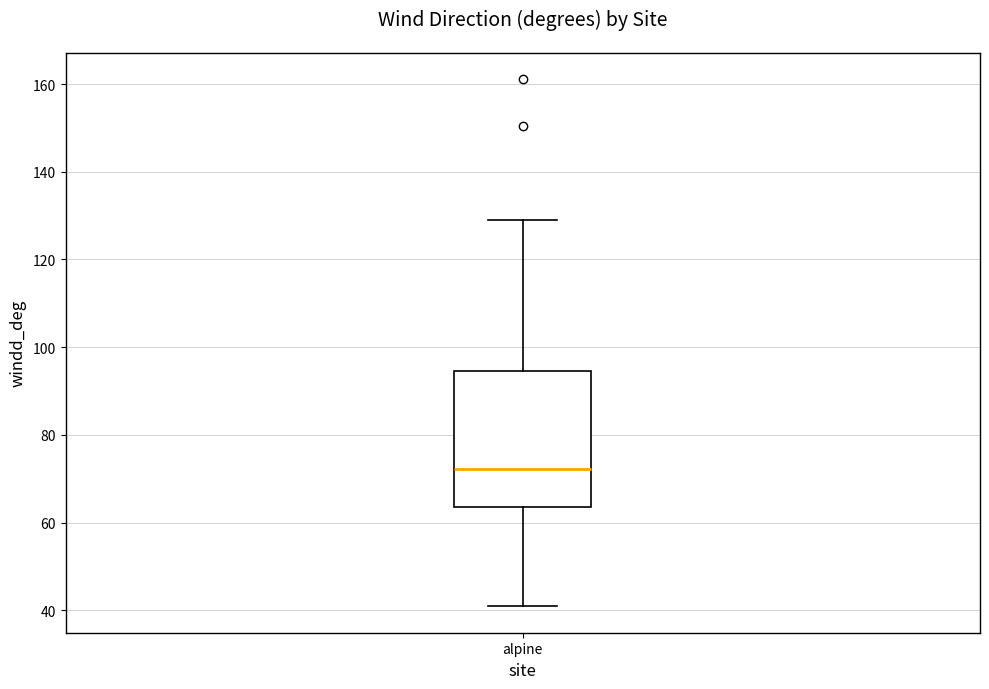

Where is the lower edge of the box for alpine on the y-axis? The values are not printed on the chart, so give them approximately, as read against the axis.

64